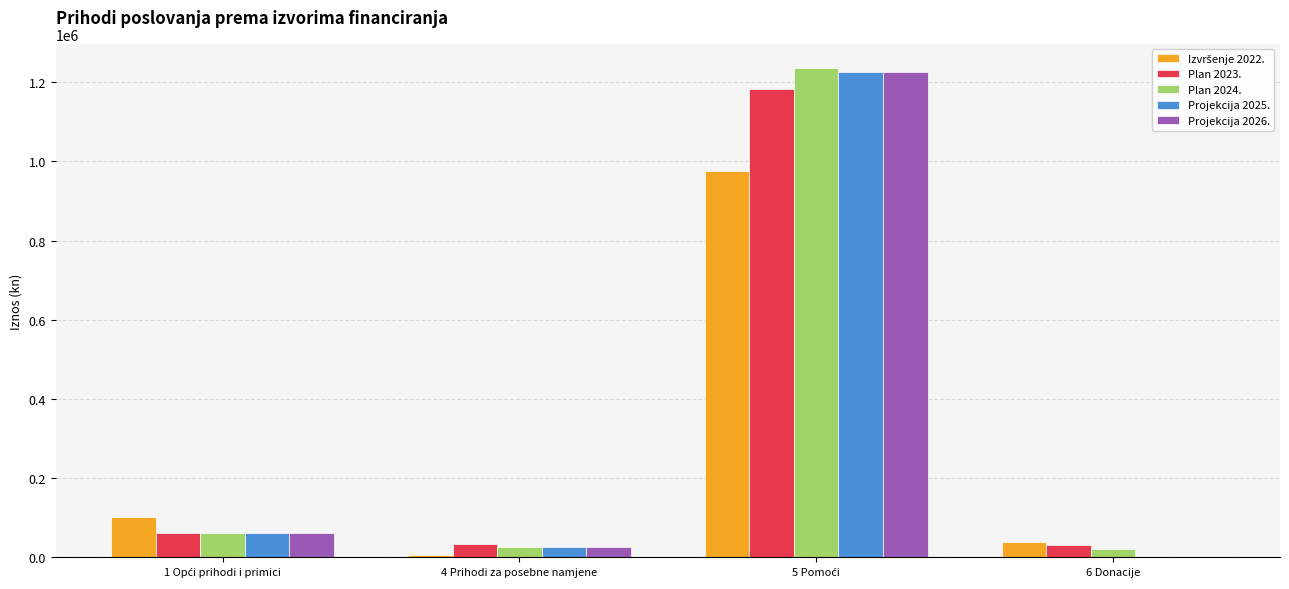

Does the chart contain stacked bars?

No